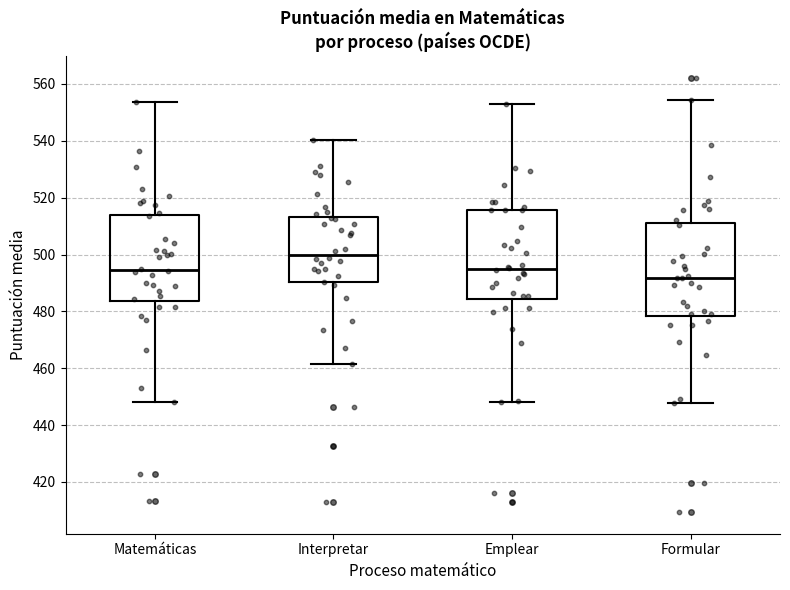

Reading left to right, read every box against the y-axis: the position of its median line, the range the box covers, and the ends of its whiskers. The values are not printed on the chart, so give them approximately, as read against the axis.

Matemáticas: median 494, box 484 to 514, whiskers 448 to 554
Interpretar: median 500, box 490 to 514, whiskers 462 to 540
Emplear: median 494, box 484 to 516, whiskers 448 to 554
Formular: median 492, box 478 to 510, whiskers 448 to 554